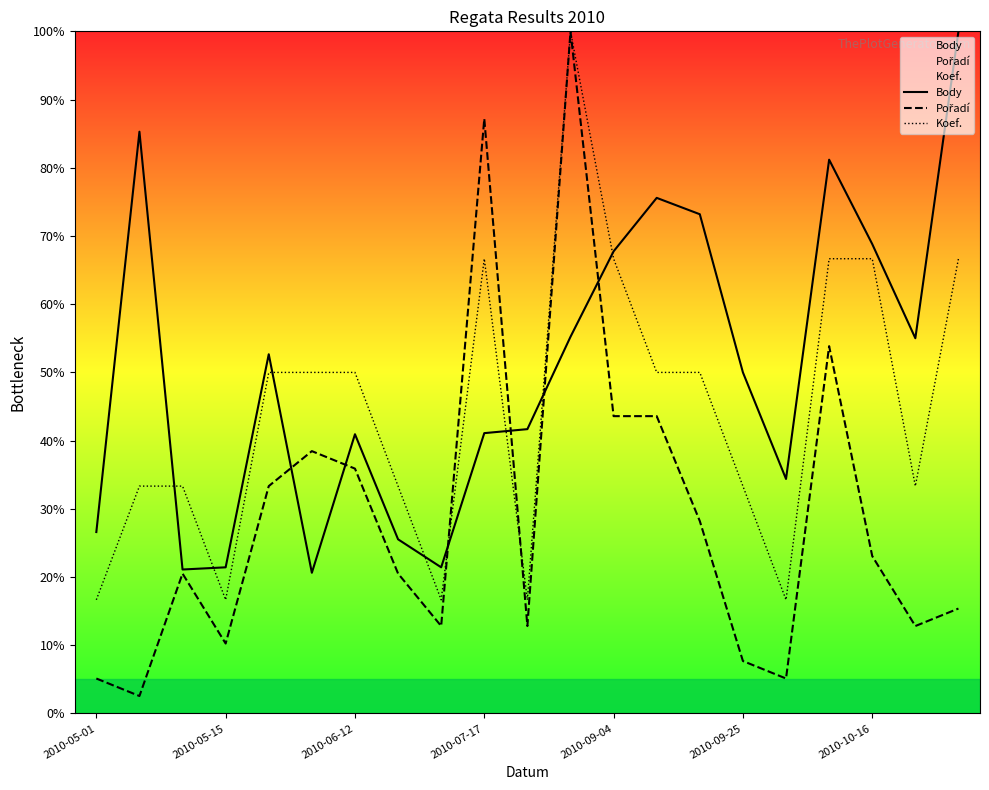

Which series ends up on top after the final intersection of Koef. and Body?

Body